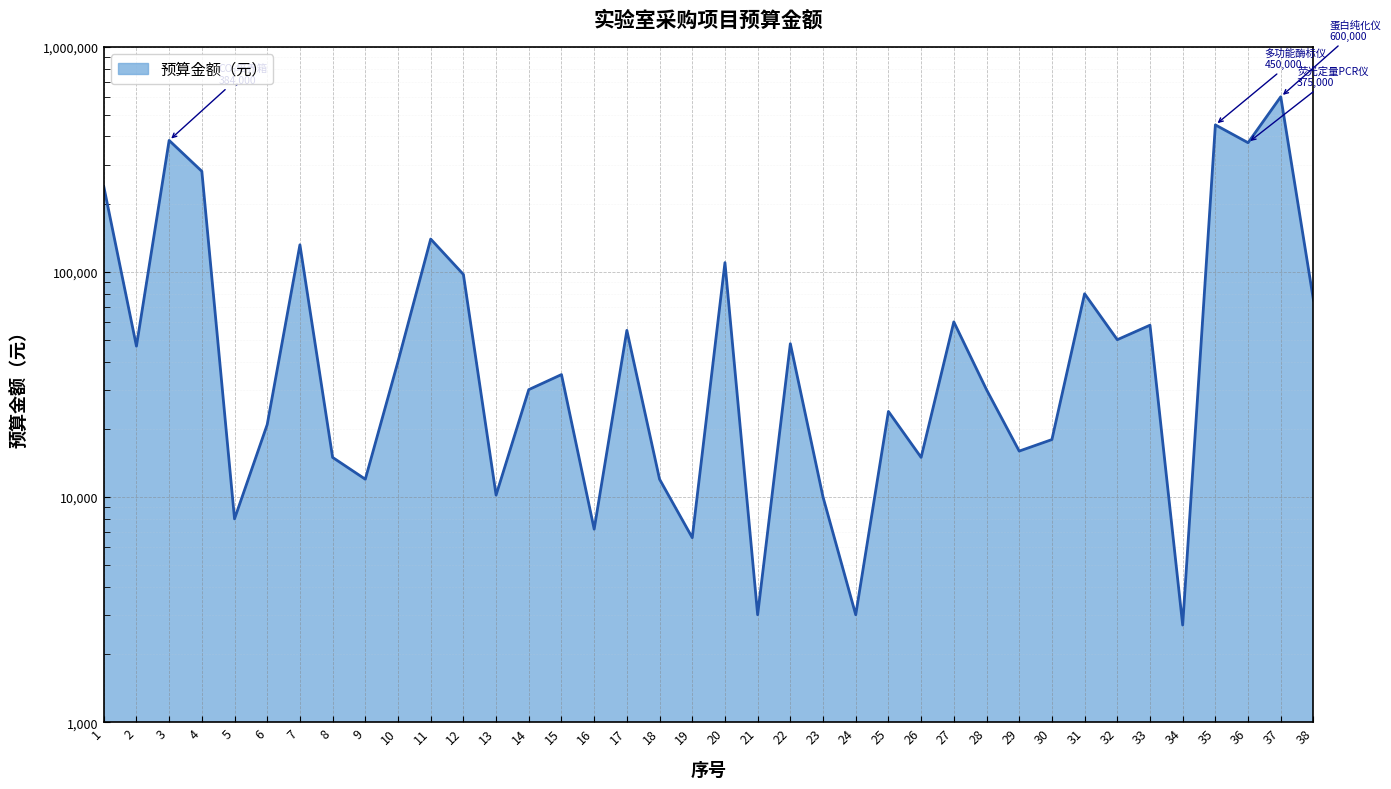

Is it true that the value at 34 is 1532?

False